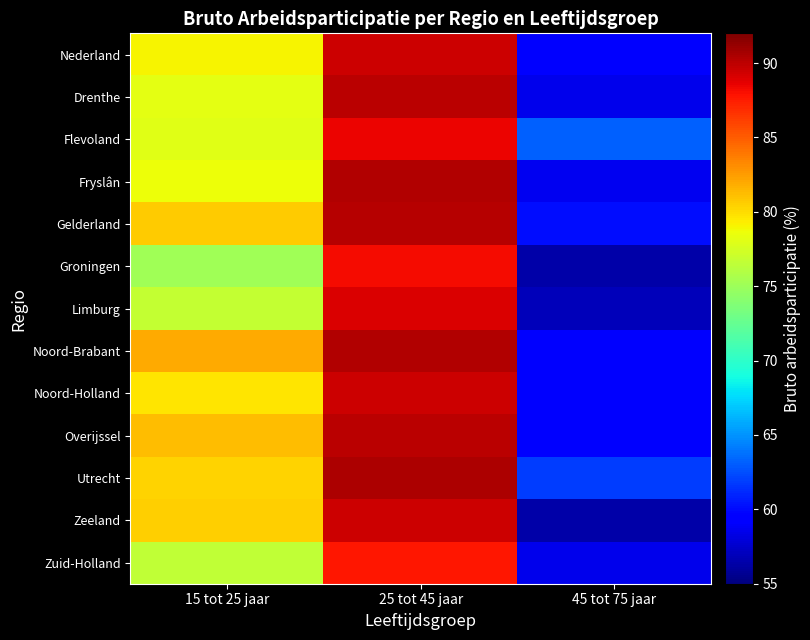

Which label corresponds to the largest value in the chart?

25 tot 45 jaar